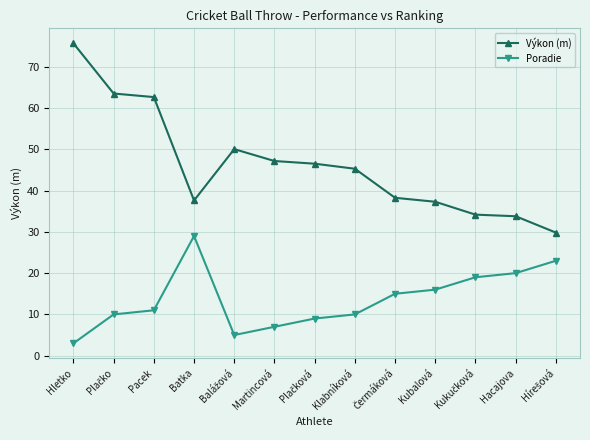

At which category is the sum across all series the highest?

Hletko